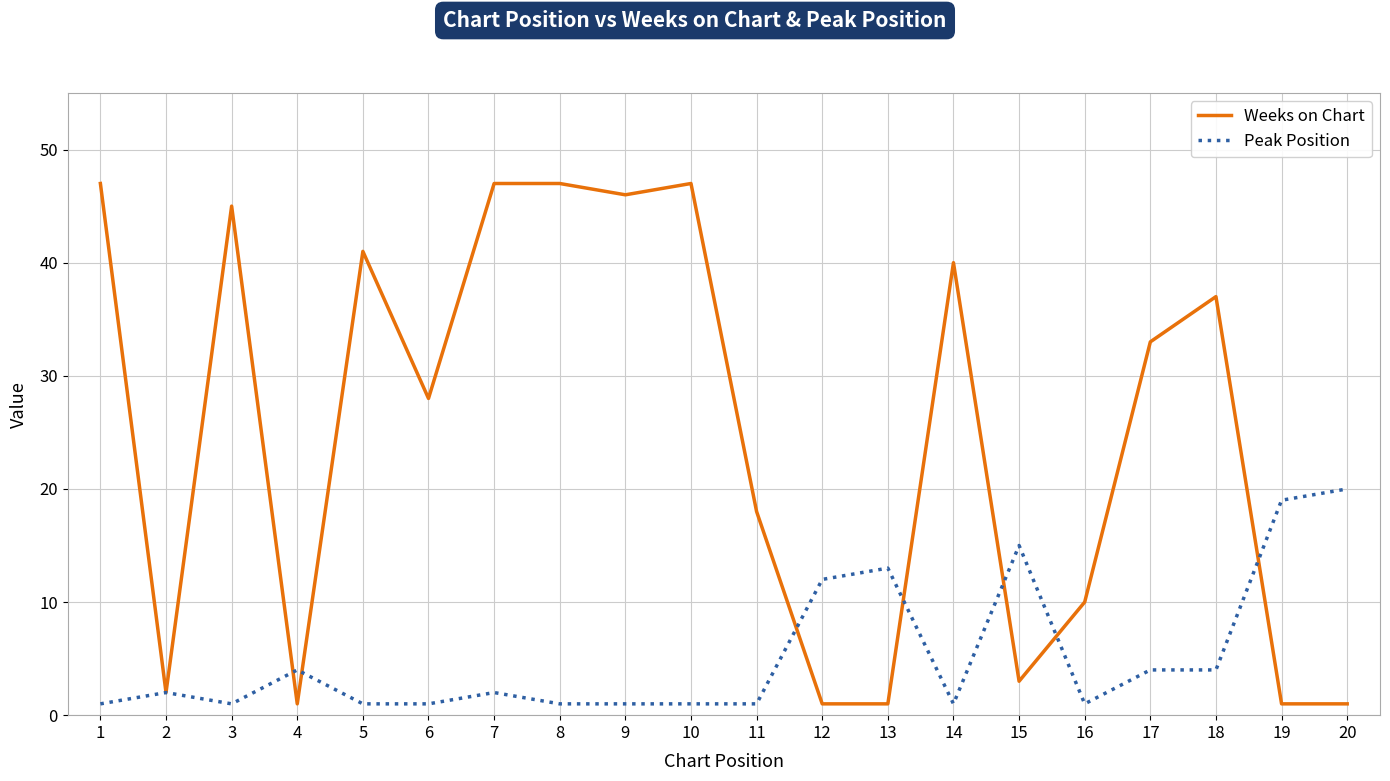

True or false: Peak Position and Weeks on Chart intersect in this chart.

True